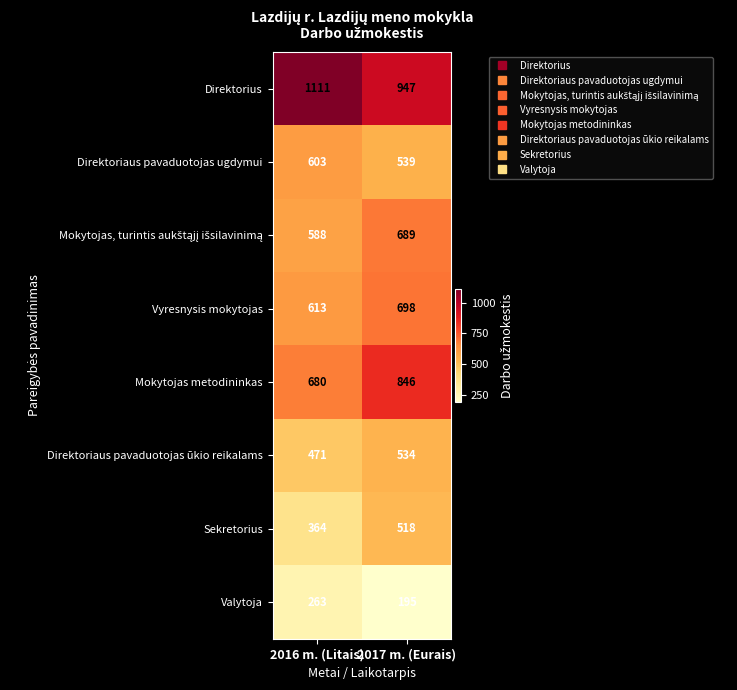

What is the spread (max minus min) of values at 2017 m. (Eurais)?

752